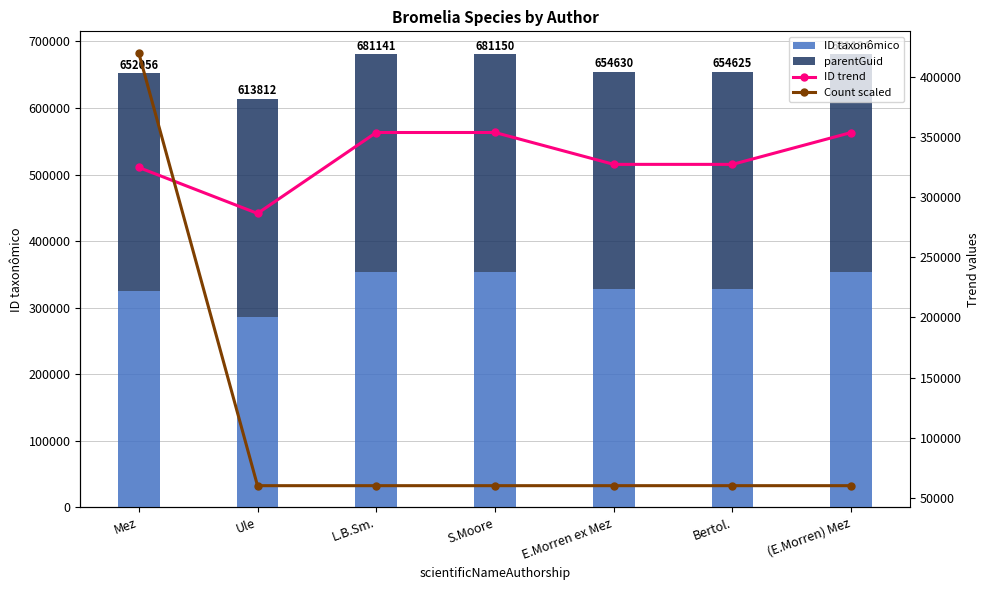

List the series in order of their peak value, highest first.

Count scaled, ID taxonômico, ID trend, parentGuid